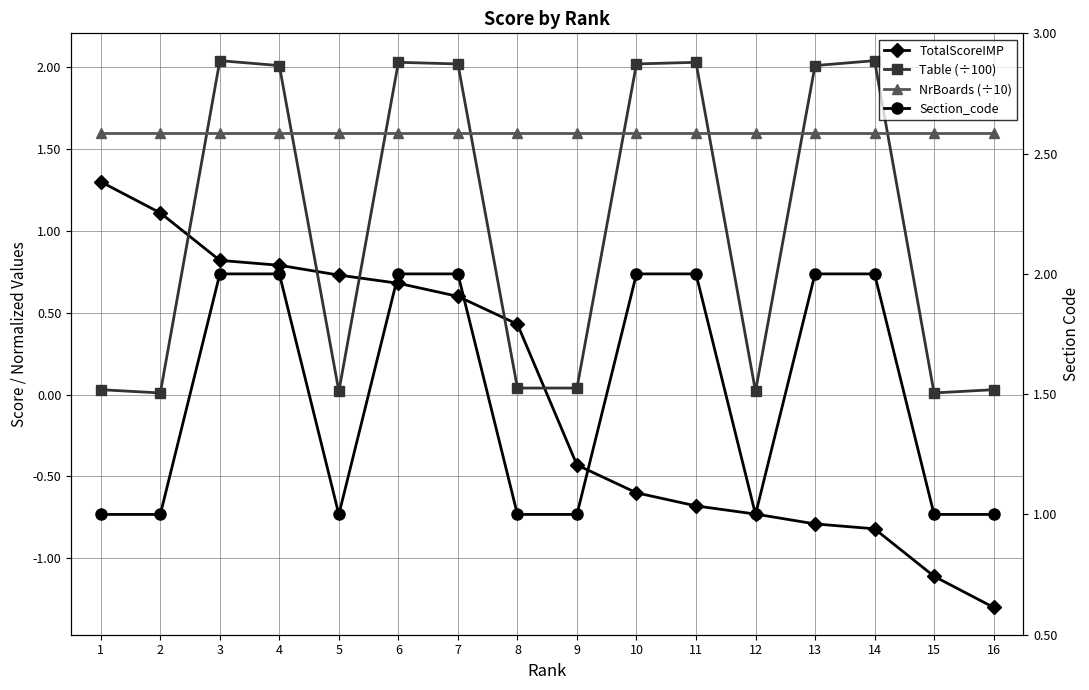

True or false: Table (÷100) and Section_code cross at least once.

True